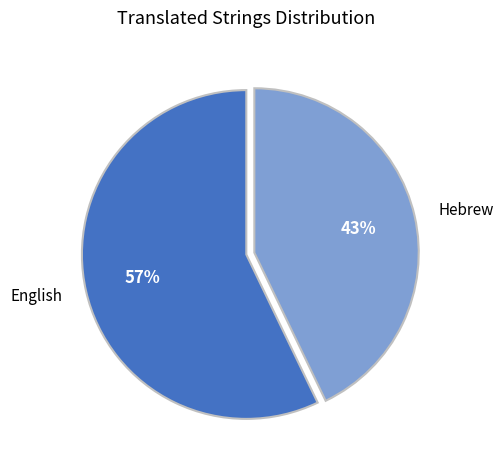

What is the majority slice?

English